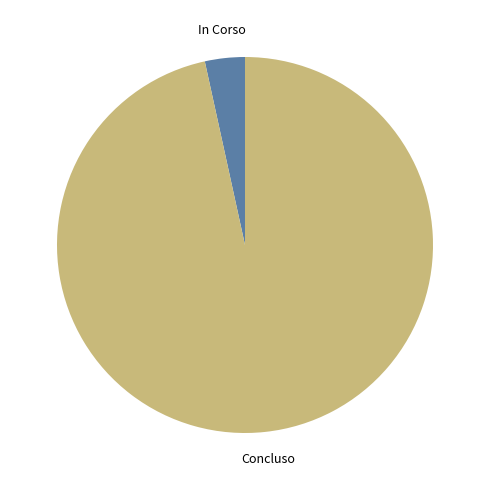

The Concluso slice represents 97% of the pie. True or false?

True